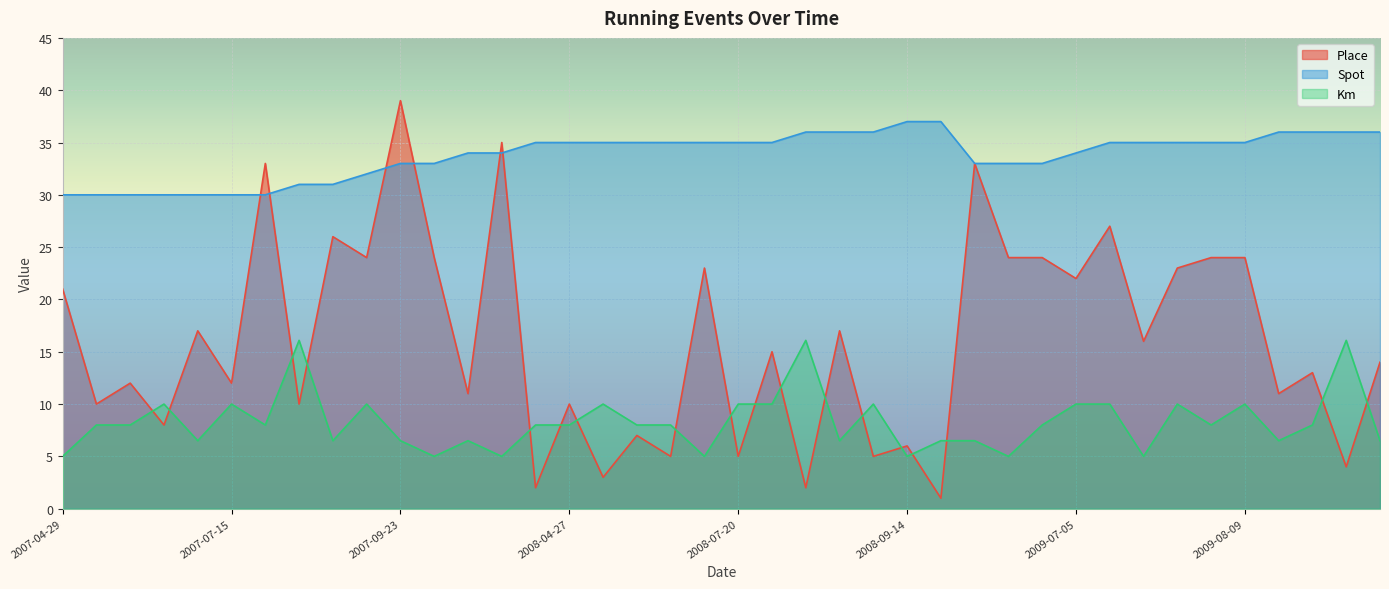

True or false: Spot and Km intersect in this chart.

False